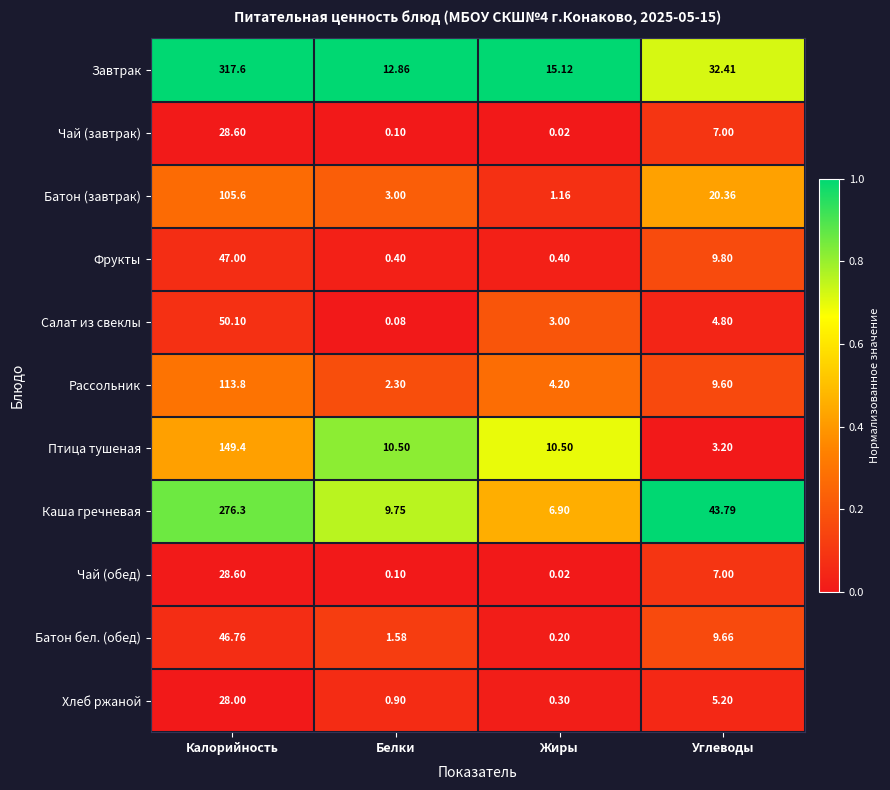

At which category is the sum across all series the highest?

Калорийность